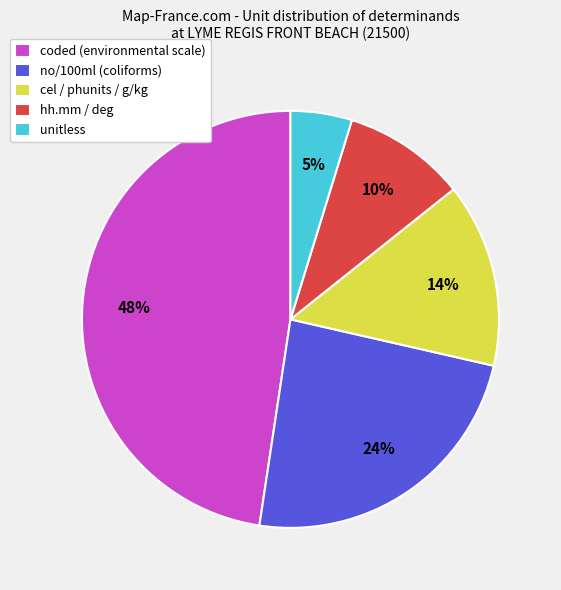

Count the number of slices in the pie.

5